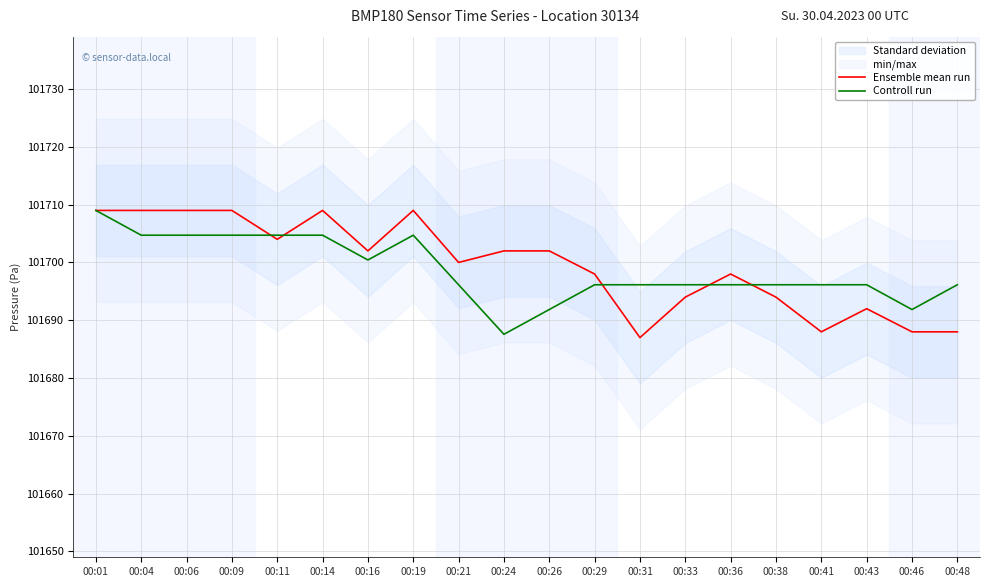

What is the smallest value displayed?

101687.0